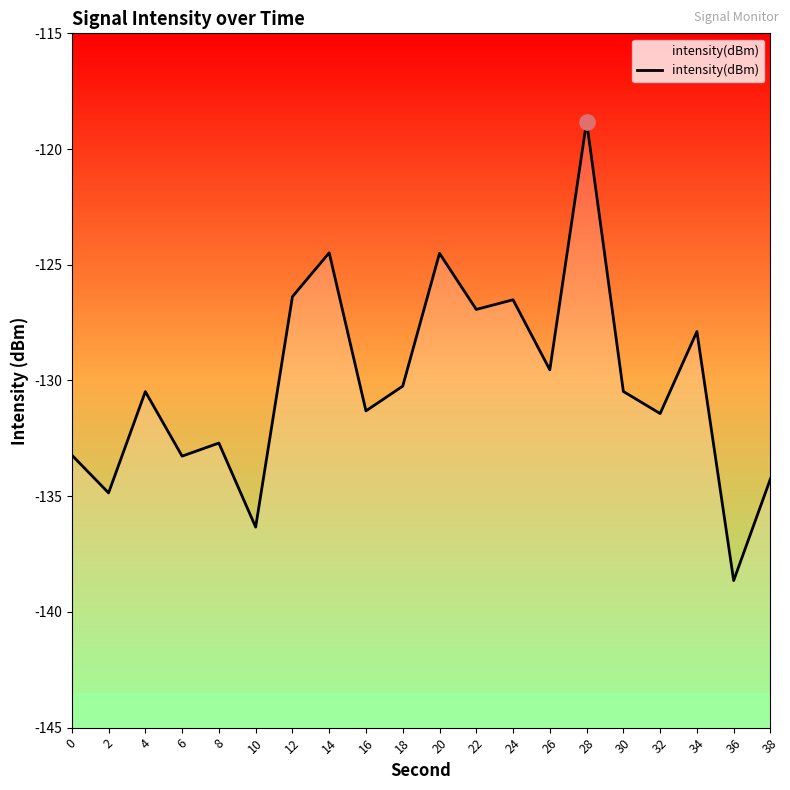

What is the change in value from 8 to 20?

+8.2